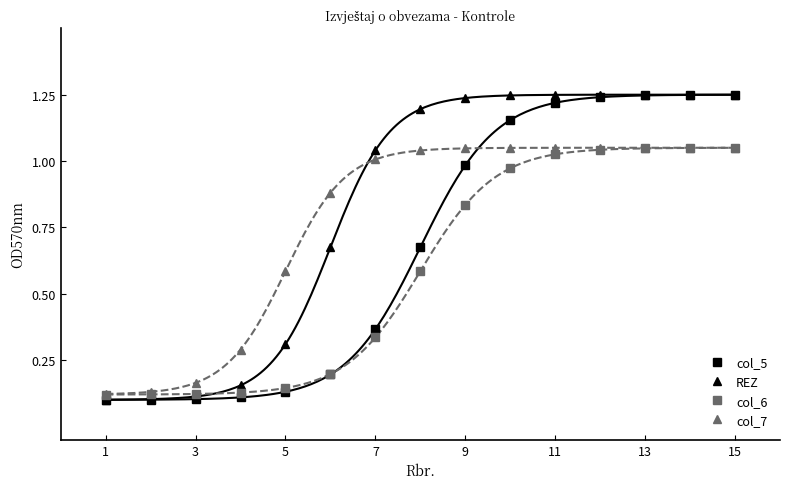

What is the highest value of the col_6 series?

1.0